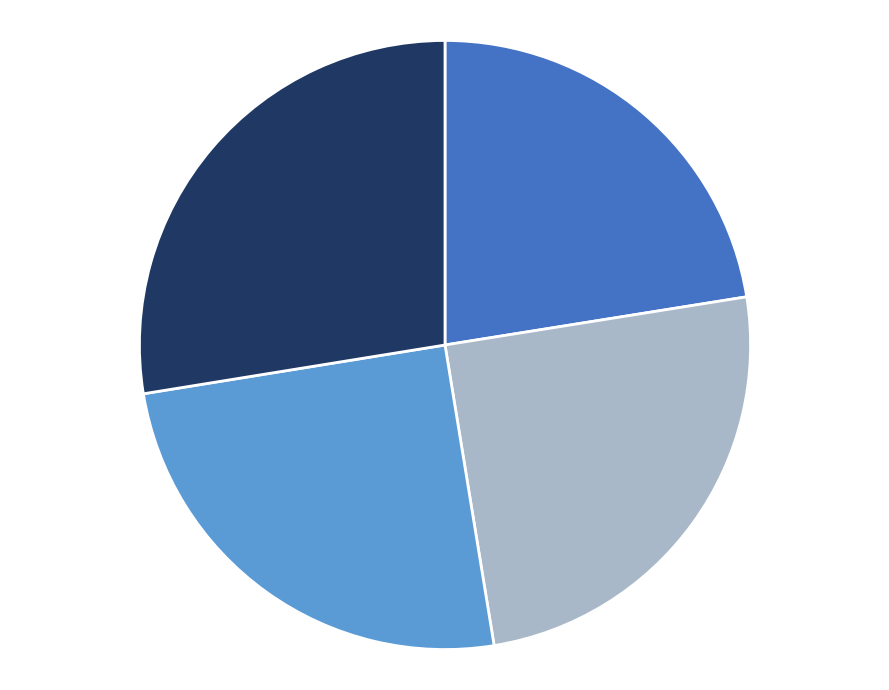

Is there any slice that represents more than half of the pie?

No